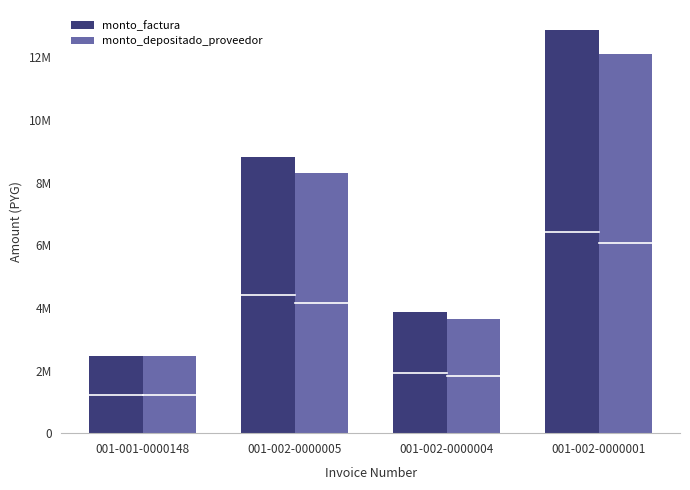

What is the difference between the monto_depositado_proveedor values at 001-002-0000001 and 001-002-0000005?

3827051